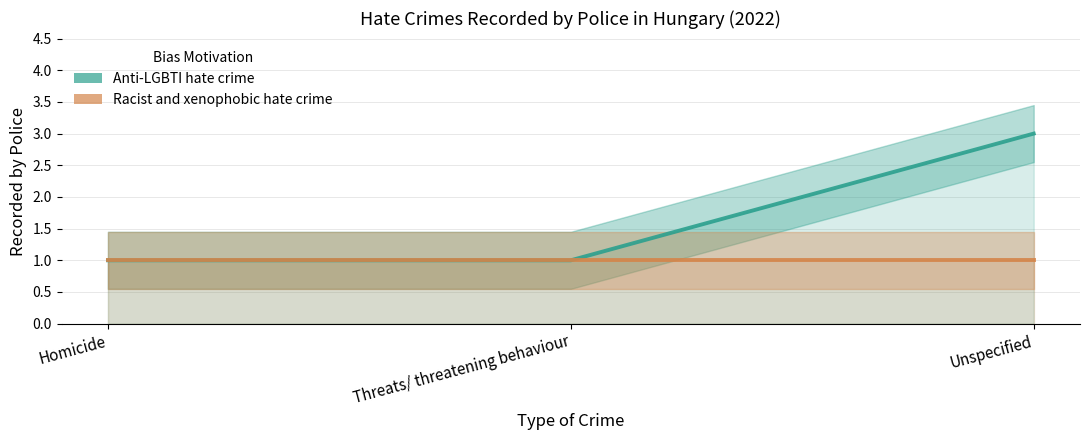

What is the value of the Anti-LGBTI hate crime point at the 2nd from the left?

1